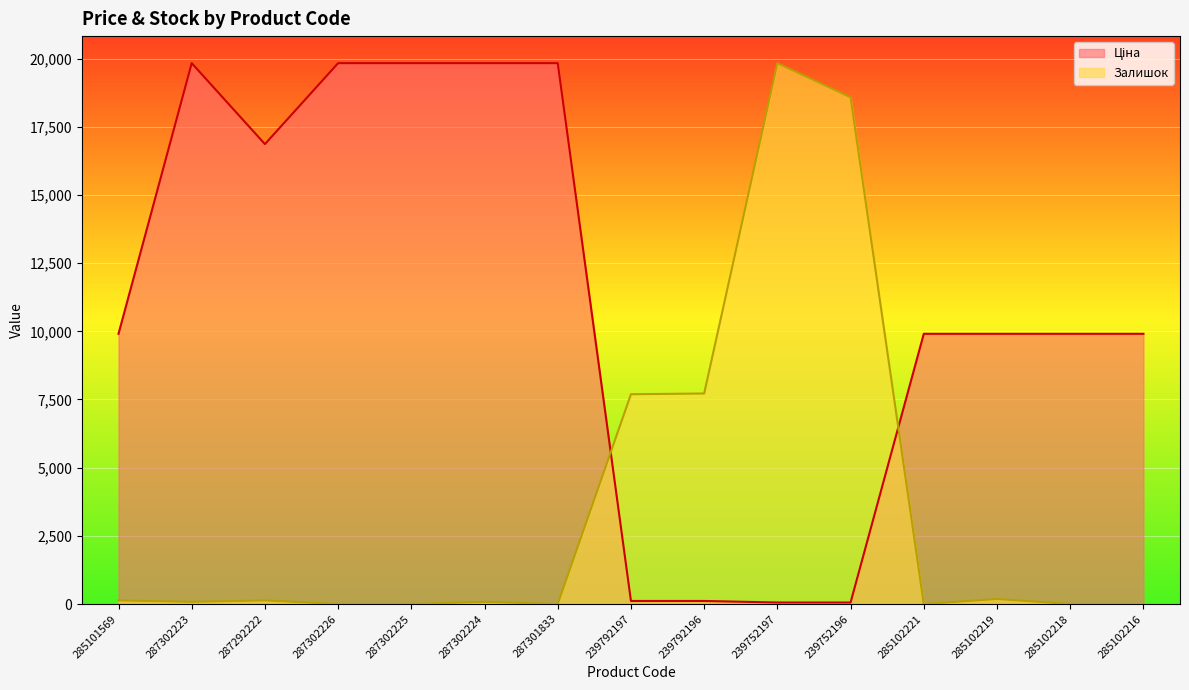

The value of Залишок at 285102219 is 186.3. True or false?

True